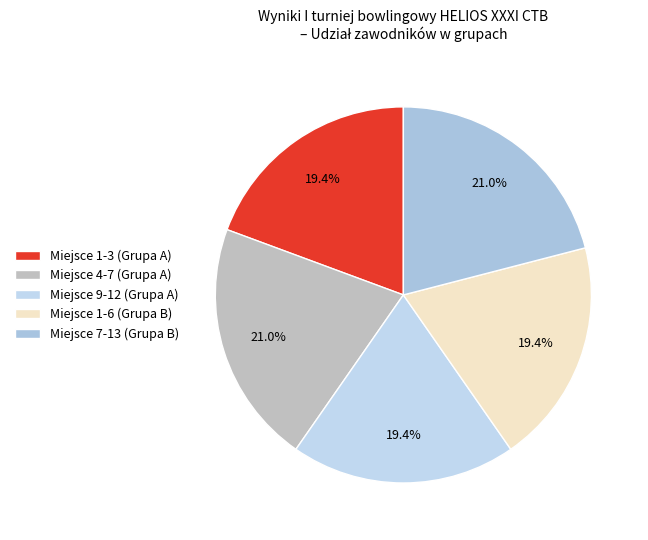

To the nearest percent, what portion does Miejsce 1-3 (Grupa A) represent?

19%